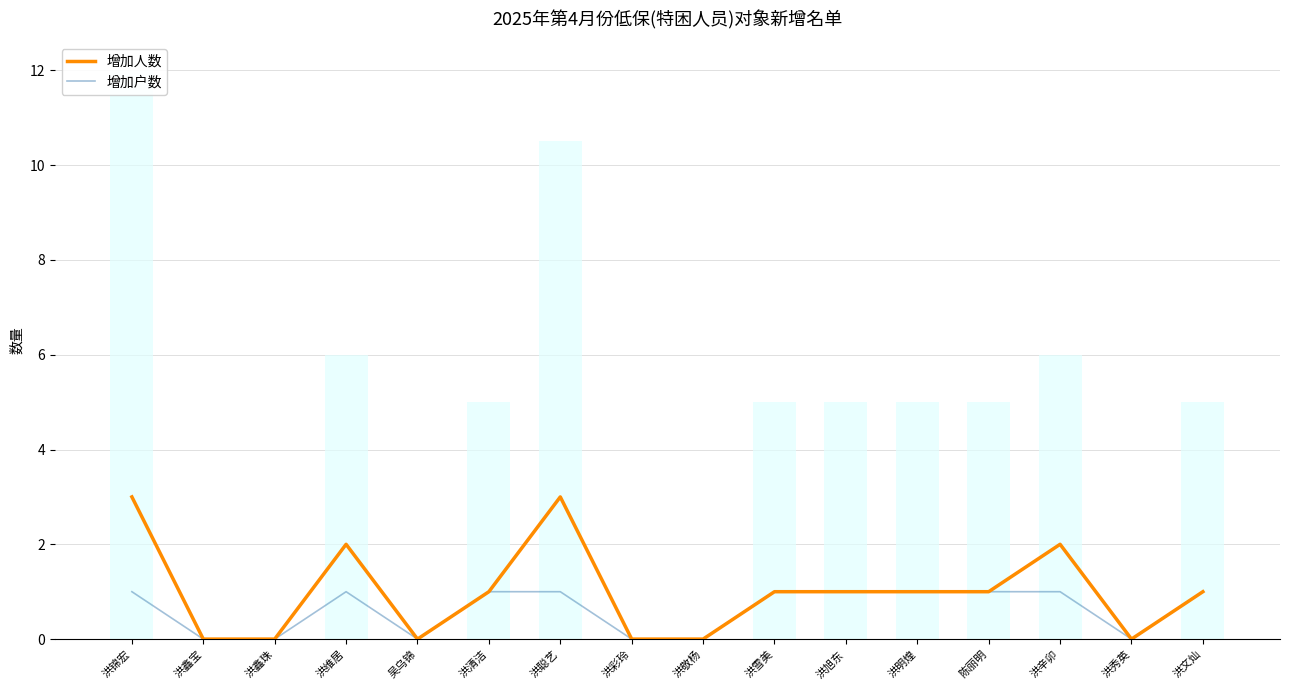

Reading right to left, extract all data points from this chart.

增加人数: 洪文灿=1	洪秀英=0	洪辛卯=2	陈丽明=1	洪明煌=1	洪旭东=1	洪雪美=1	洪敬杨=0	洪彩玲=0	洪聪艺=3	洪清洁=1	吴乌锦=0	洪维居=2	洪鑫珠=0	洪鑫宝=0	洪锦宏=3
增加户数: 洪文灿=1	洪秀英=0	洪辛卯=1	陈丽明=1	洪明煌=1	洪旭东=1	洪雪美=1	洪敬杨=0	洪彩玲=0	洪聪艺=1	洪清洁=1	吴乌锦=0	洪维居=1	洪鑫珠=0	洪鑫宝=0	洪锦宏=1